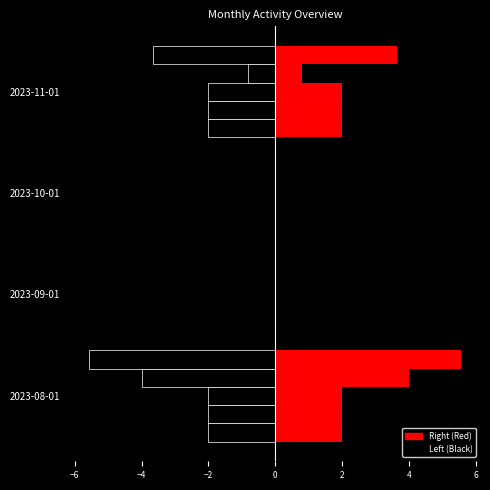

Count the number of data series in this chart.

10